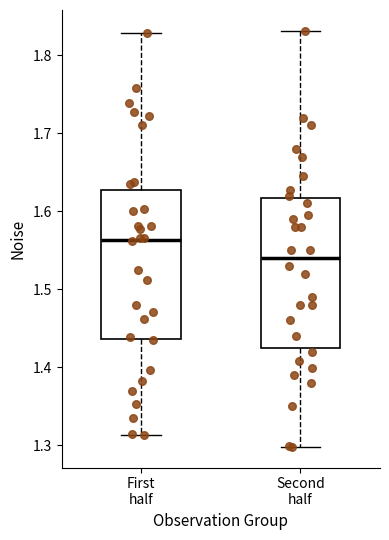

Which box's median line is the lowest?

Second half